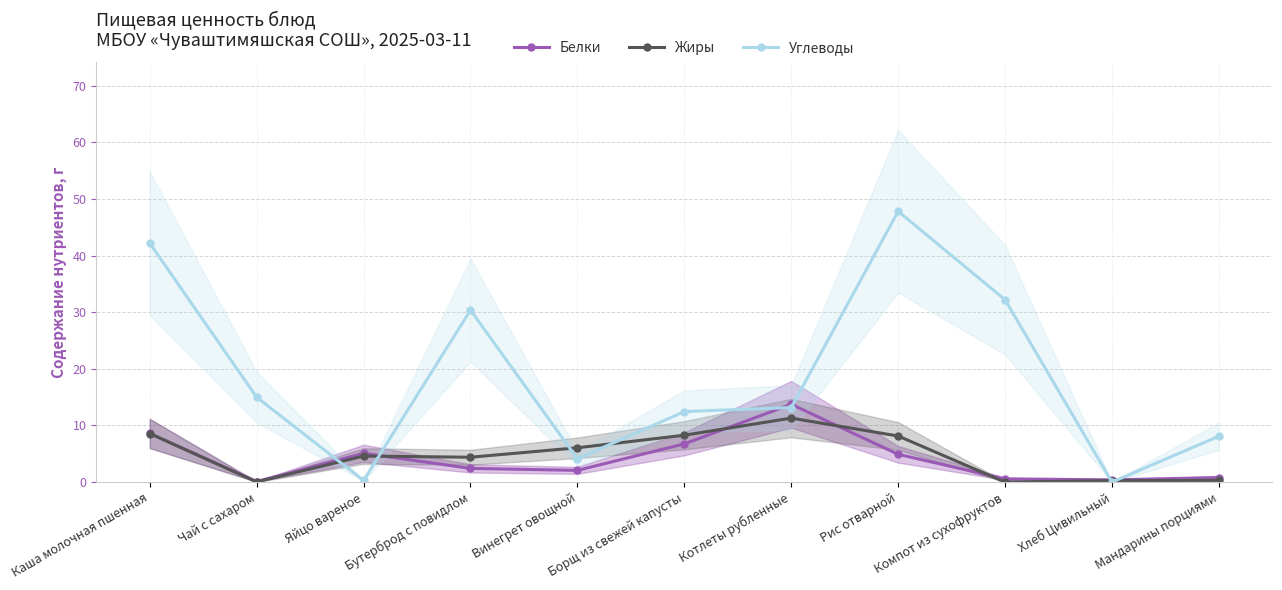

What is the difference between the second highest and minimum values in the Углеводы series?

42.2